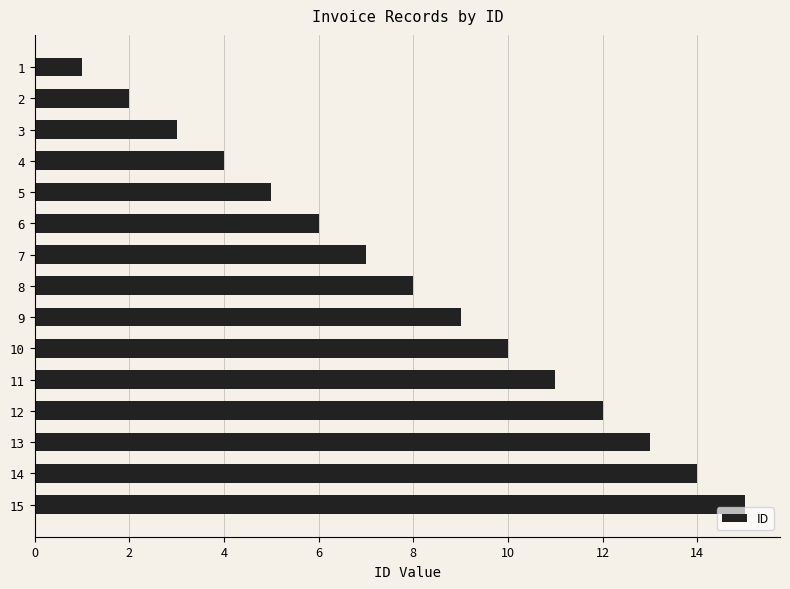

Approximately how many times larger is the value at 8 compared to 15?

0.5